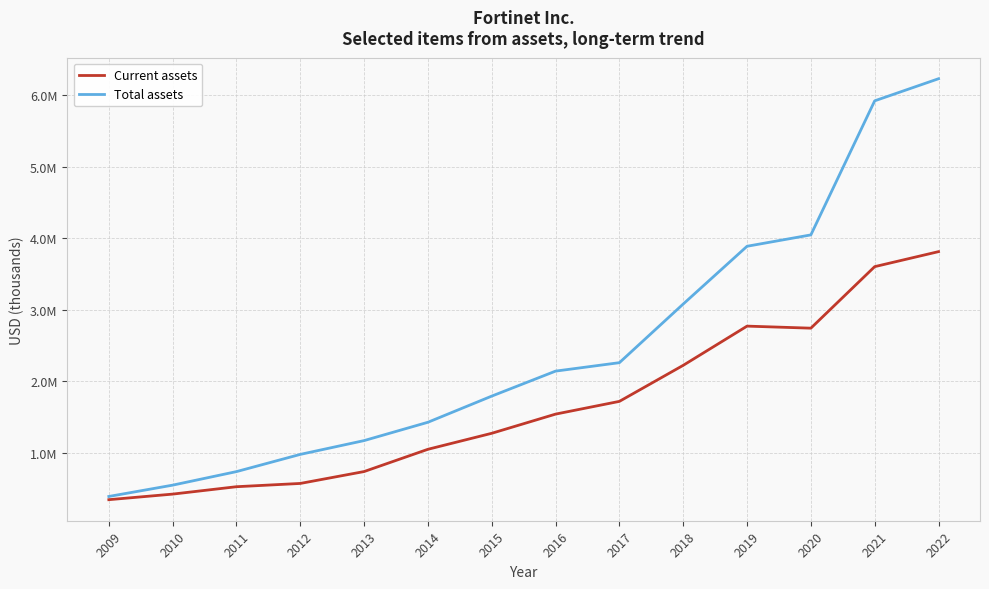

Where does the Total assets series first go above 2139941?

2017